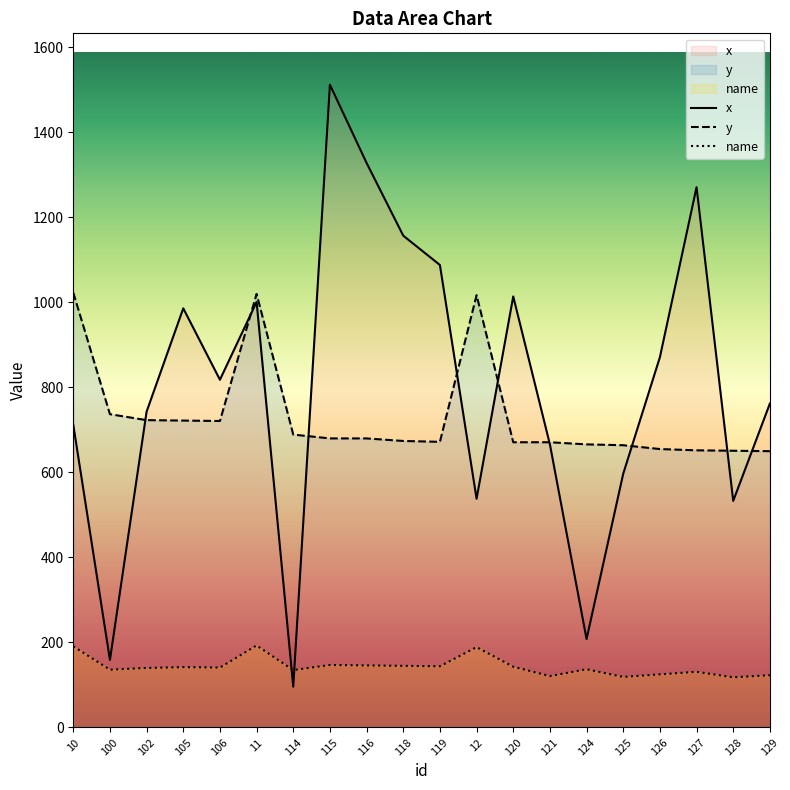

Which series ends up on top after the final intersection of x and y?

x